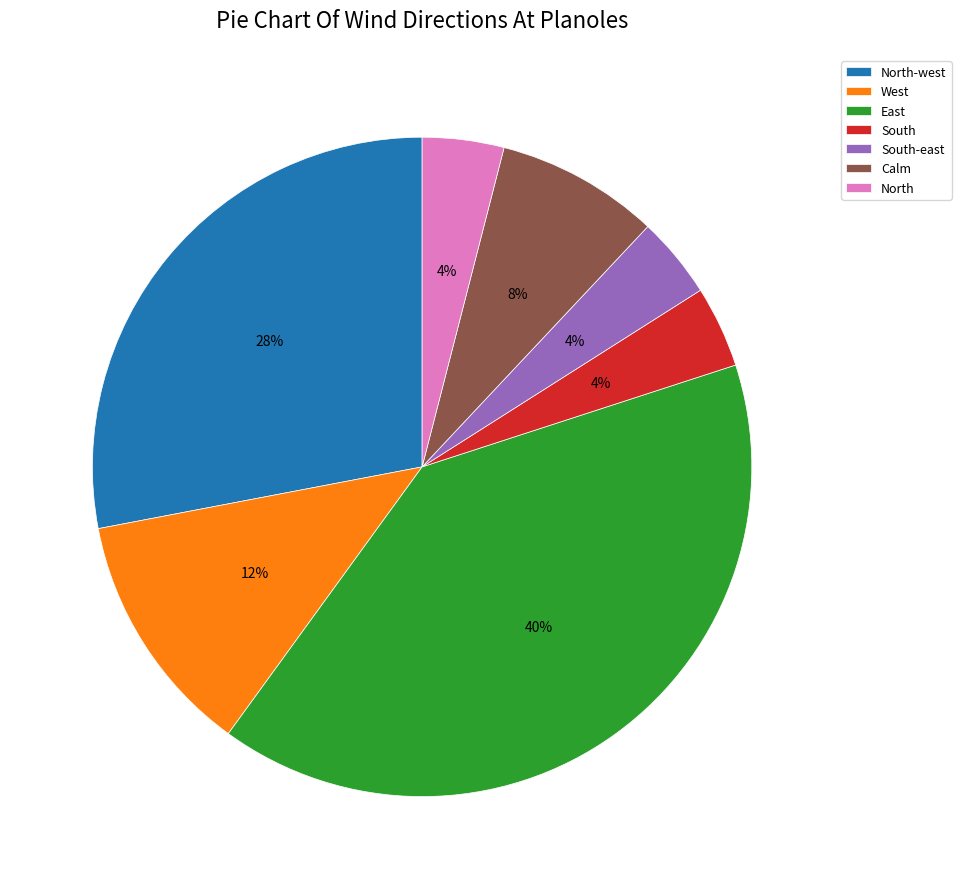

How many slices are in this pie chart?

7